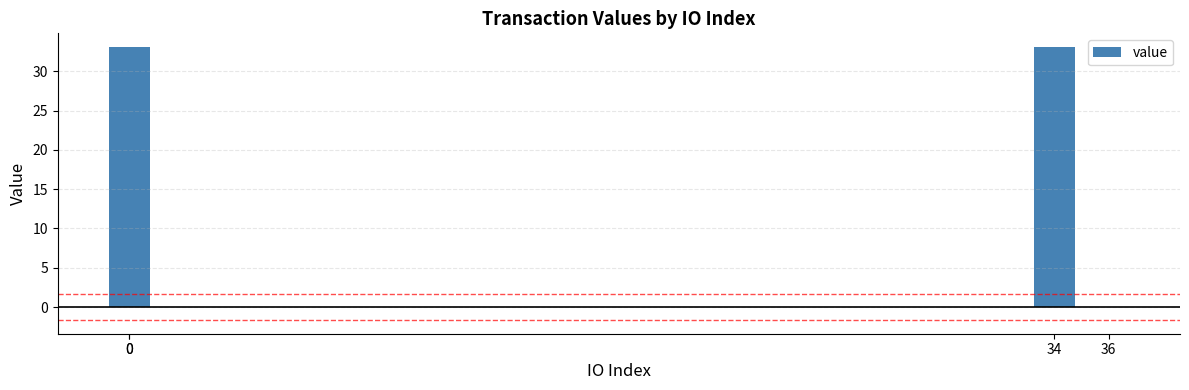

The value at 36 is 0.0. True or false?

True